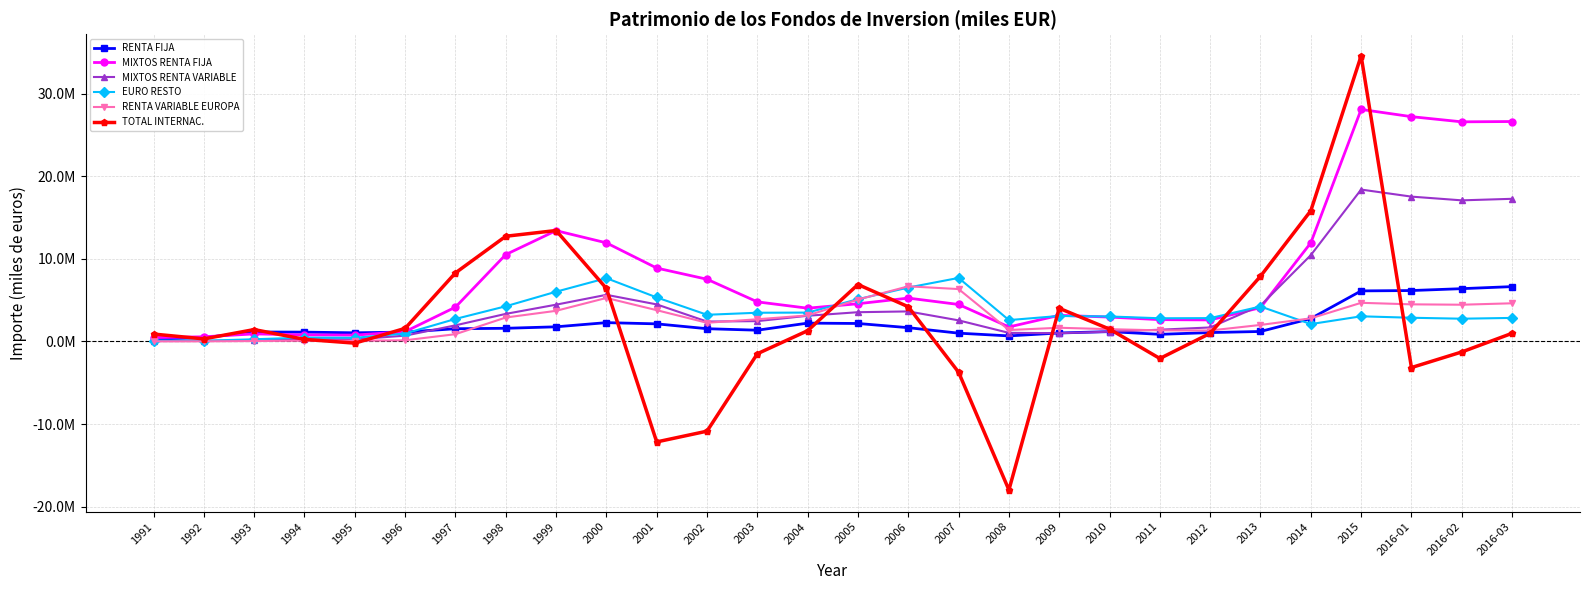

What is the label of the 28th point from the left?

2016-03